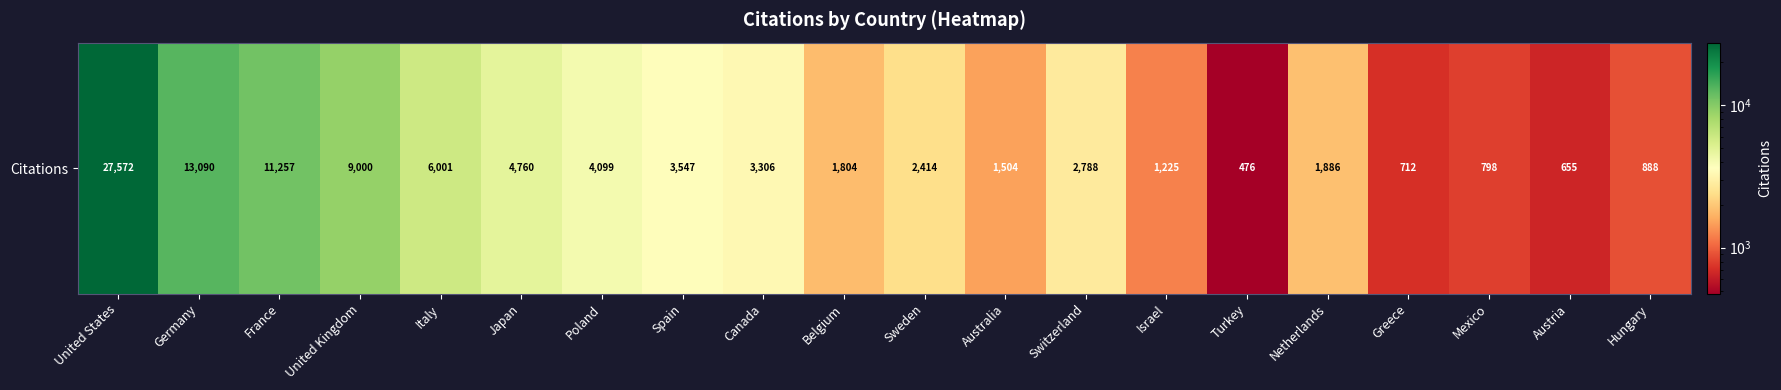

The chart shows a value of 1437 at Hungary. True or false?

False